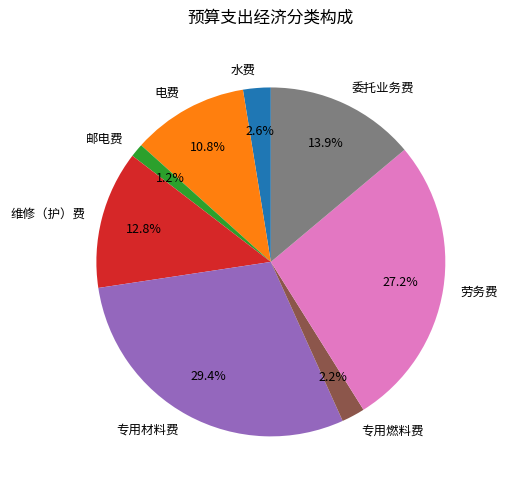

Does 维修（护）费 represent more than half of the total?

No